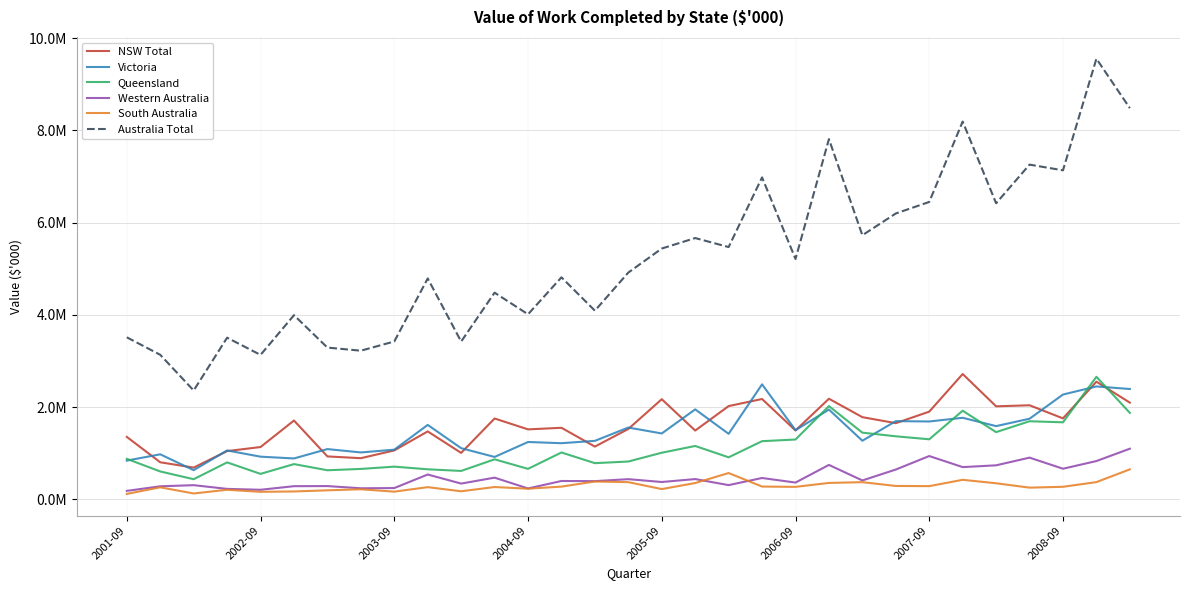

Does the chart display data point markers on the line(s)?

No